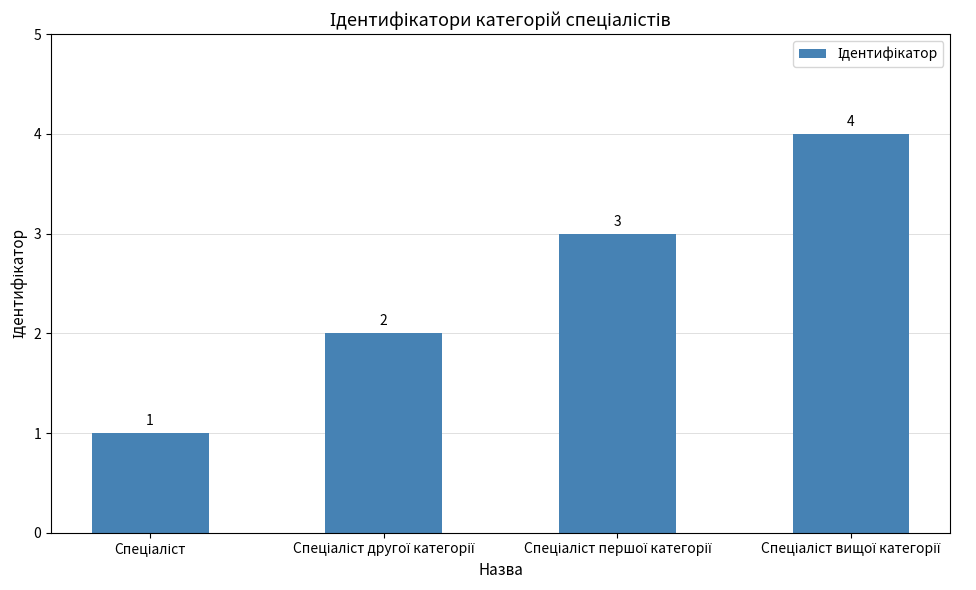

How many distinct data groups are displayed?

1